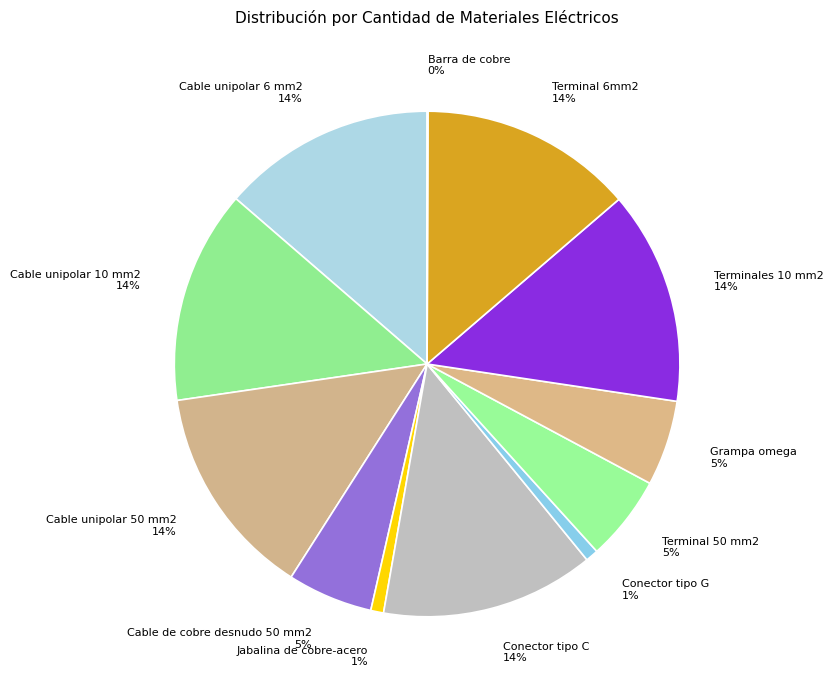

Does Conector tipo G account for over 50% of the chart?

No